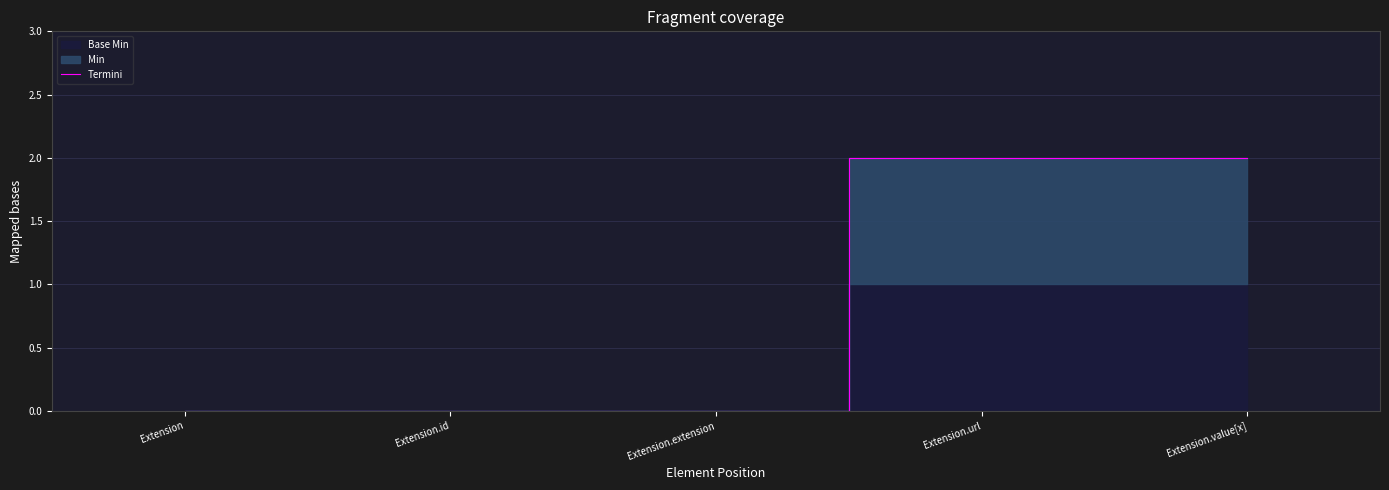

Between Extension.url and Extension, which is larger?

Extension.url